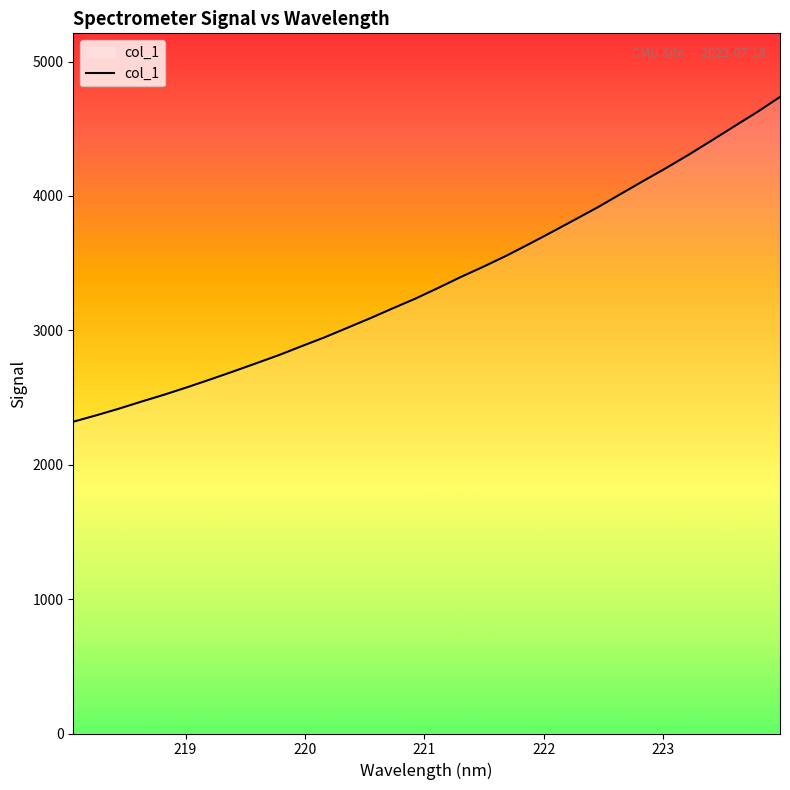

Count the number of categories in the chart.

32